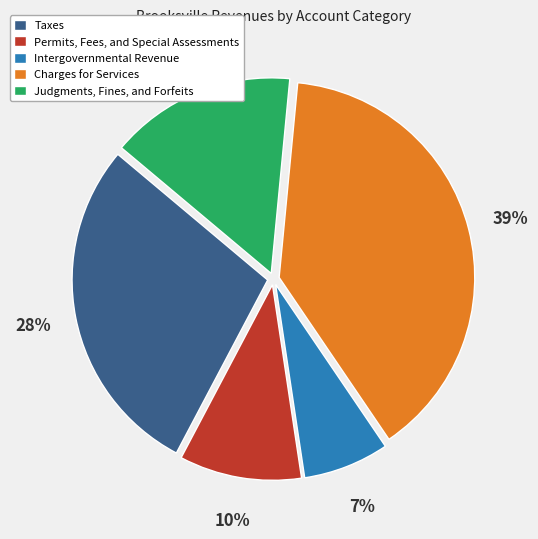

Which has a higher value, Judgments, Fines, and Forfeits or Taxes?

Taxes